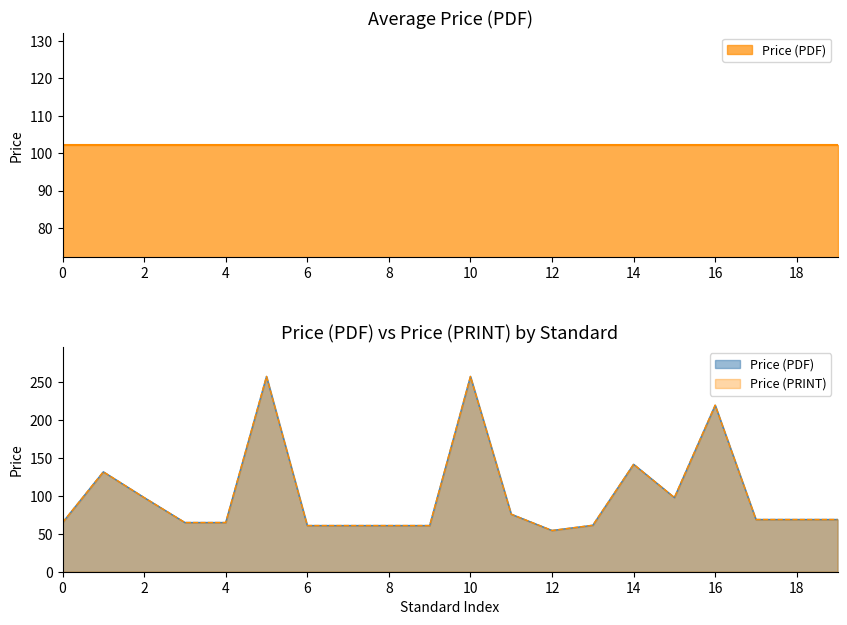

True or false: Price (PRINT) and Price (PDF) cross at least once.

False